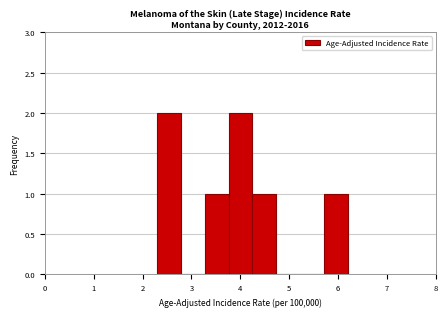

How tall is the bar that spans 2.3 to 2.8 on the x-axis? Neither the bar edges nor the heights are printed on the chart, so give them approximately, as read against the axes.

2